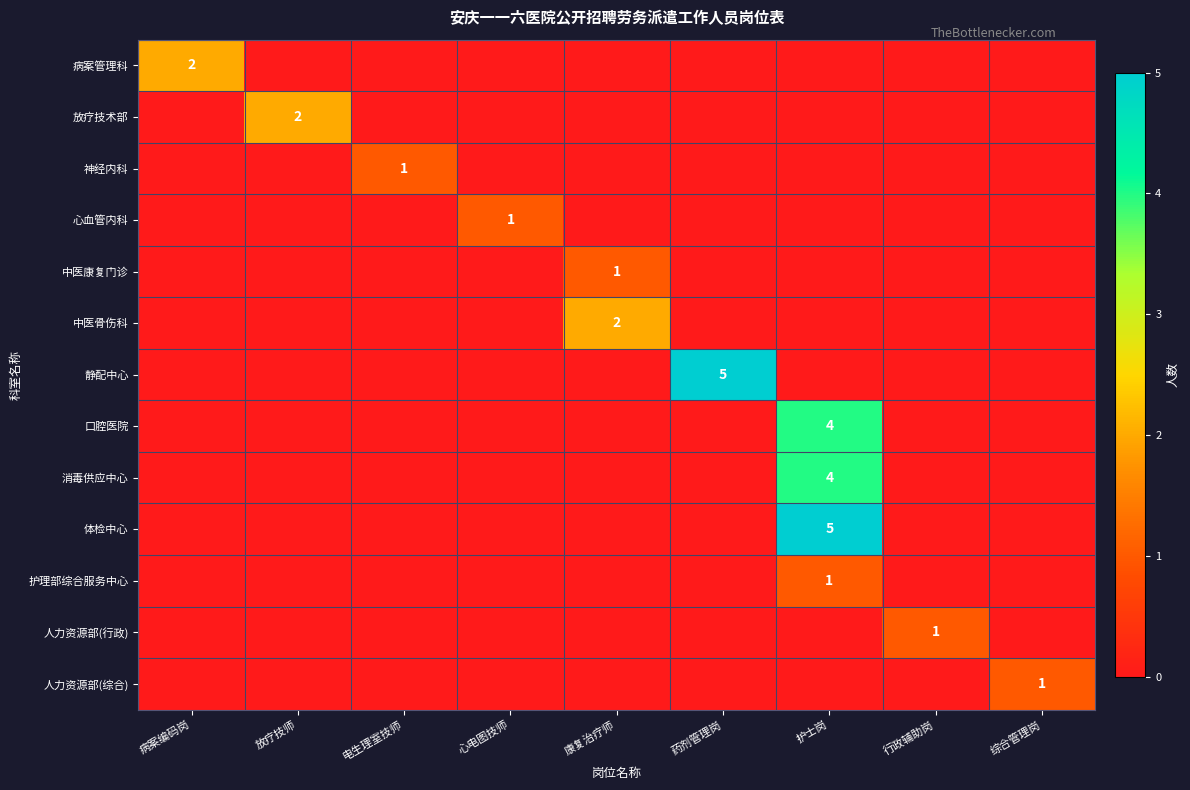

The 体检中心 series shows 1 at 护士岗. True or false?

False